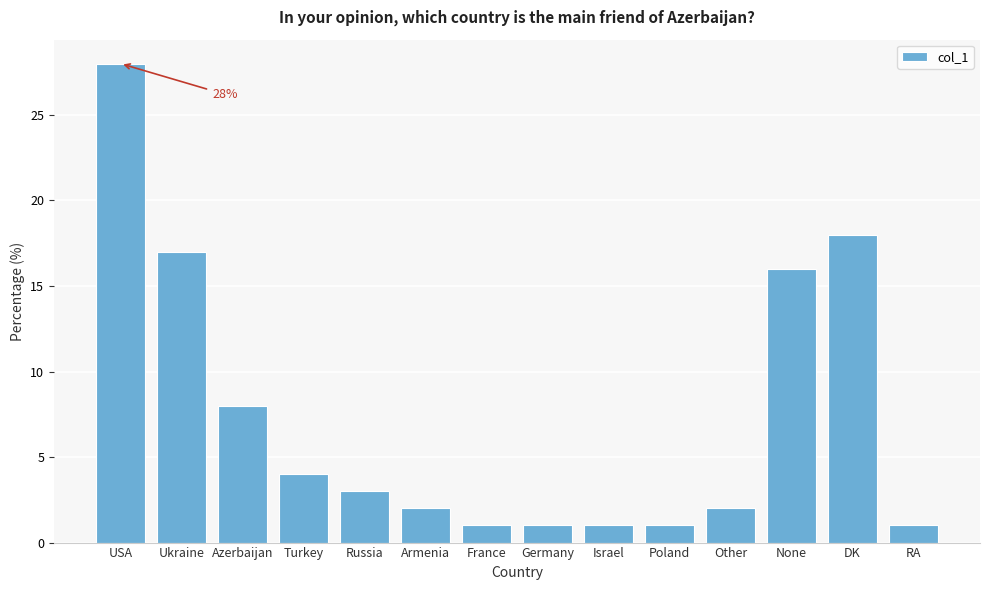

Reading left to right, list all the values displayed in this chart.

28	17	8	4	3	2	1	1	1	1	2	16	18	1